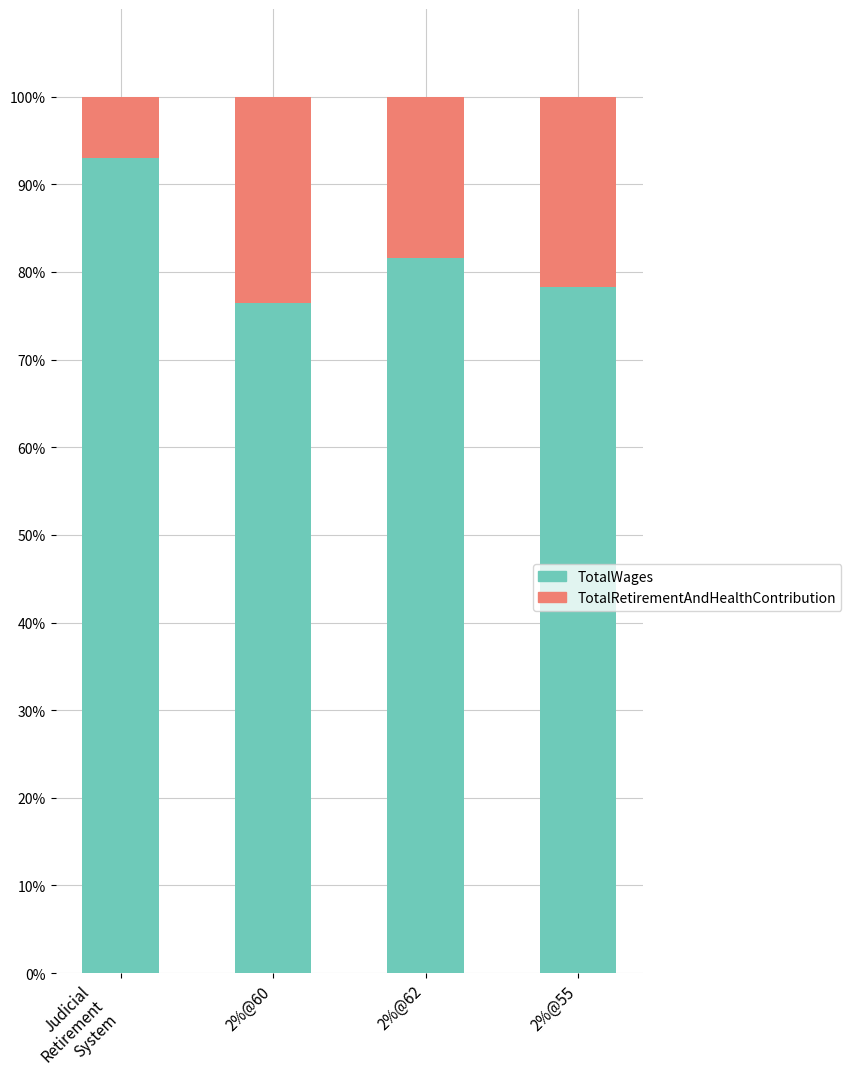

What is the value of the TotalWages bar at the 3rd from the left?

81.6